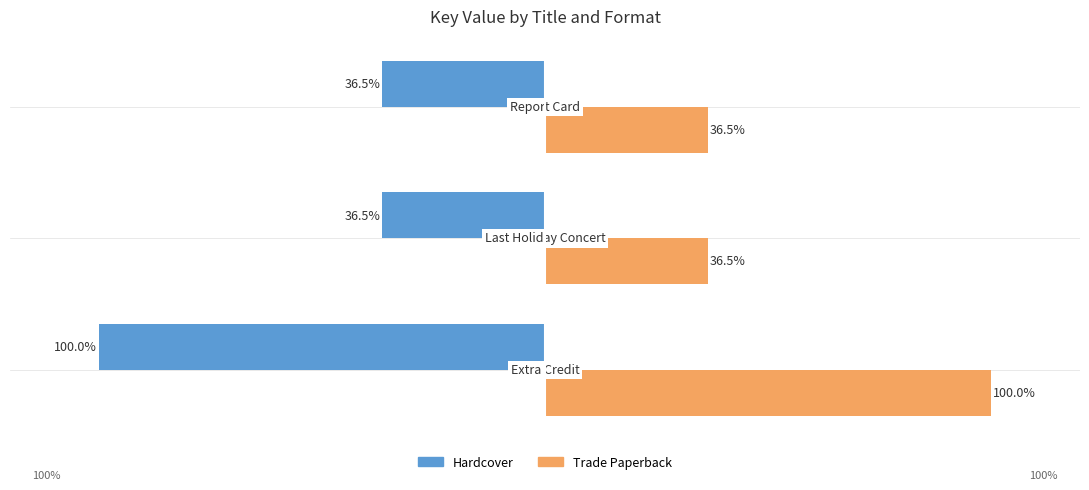

Which series has the largest total across all categories?

Trade Paperback